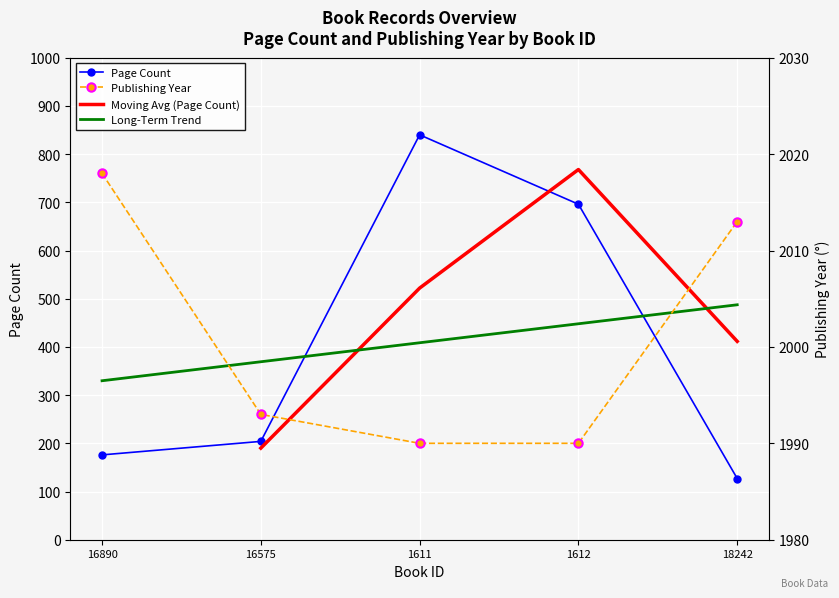

What is the spread (max minus min) of values at 1612?

1294